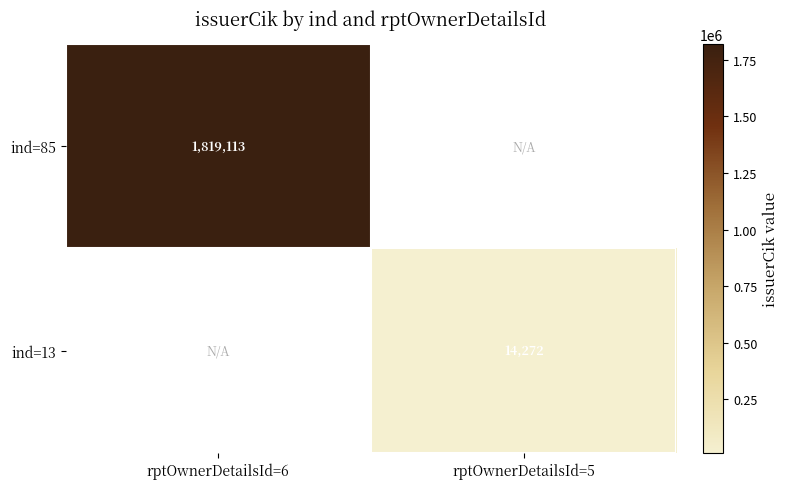

The value of ind=85 at rptOwnerDetailsId=6 is 1819113. True or false?

True